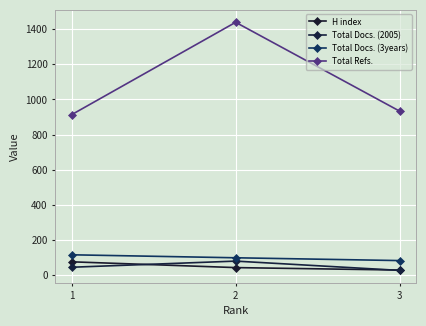

Does the chart have visible grid lines?

Yes